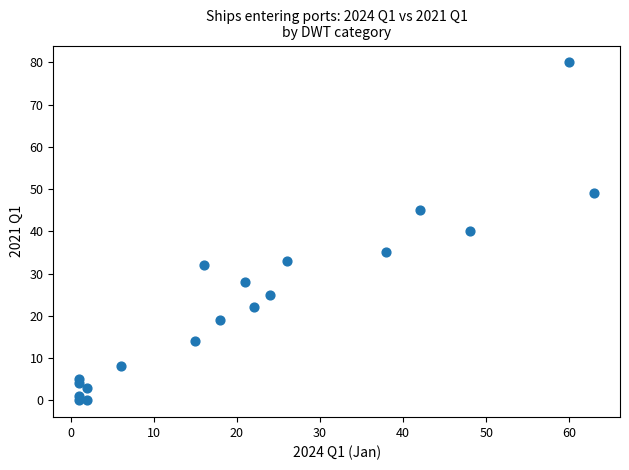

What is the range of Y values (max minus min)?

80